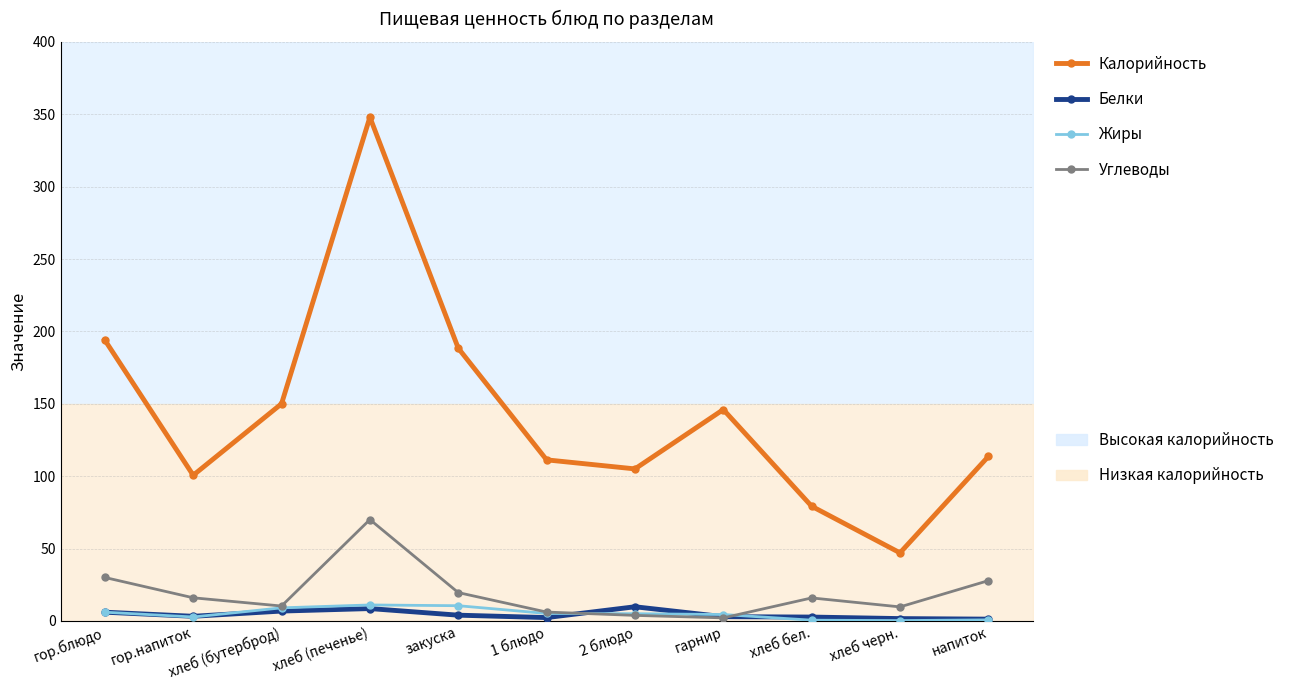

What is the difference between the Белки values at гор.напиток and 2 блюдо?

6.6